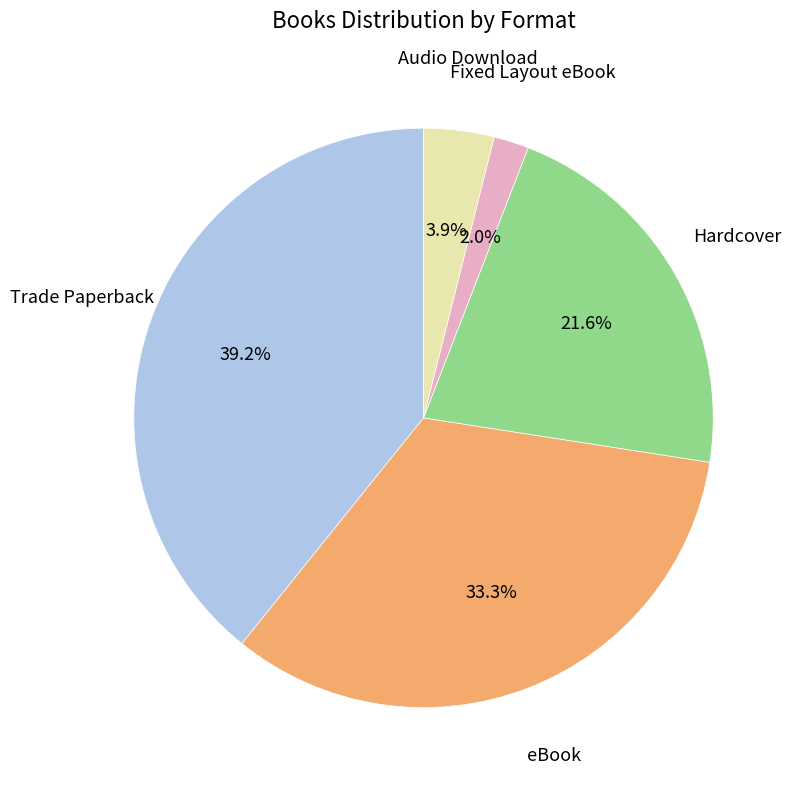

Does Audio Download represent more than half of the total?

No